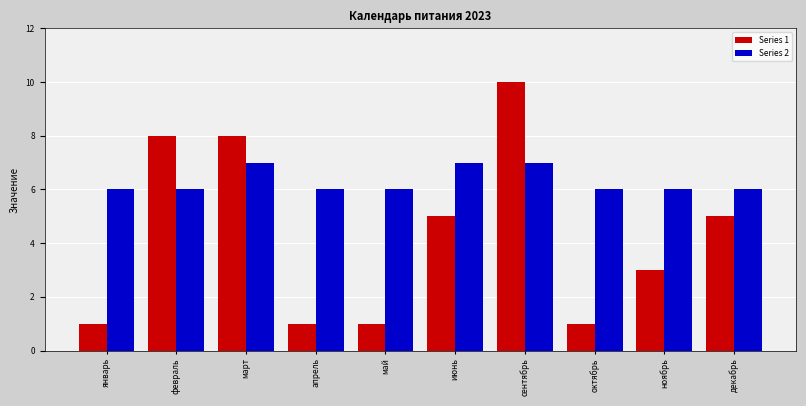

What are all the series names shown in the legend?

Series 1, Series 2